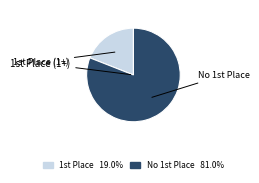

Count the number of slices in the pie.

2